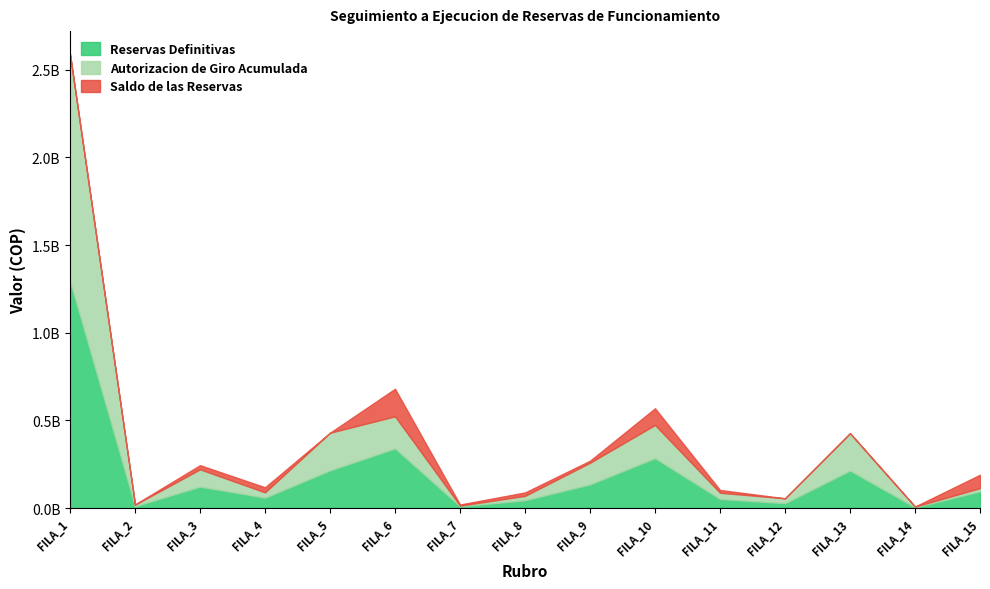

Is it true that Autorizacion de Giro Acumulada equals 18868548 at FILA_15?

True